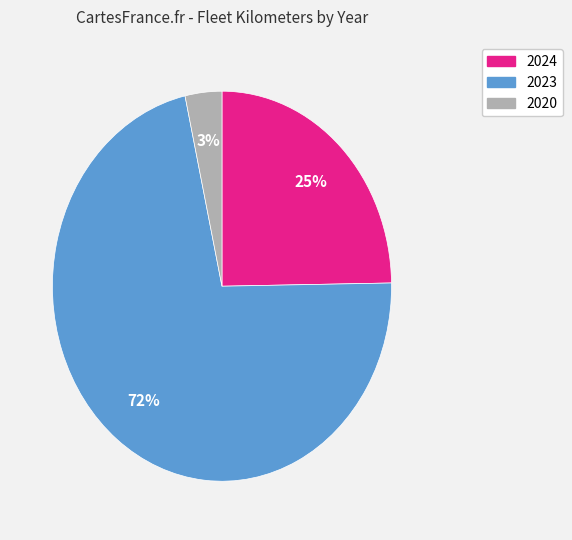

To the nearest percent, what percentage of the pie is 2020?

3%